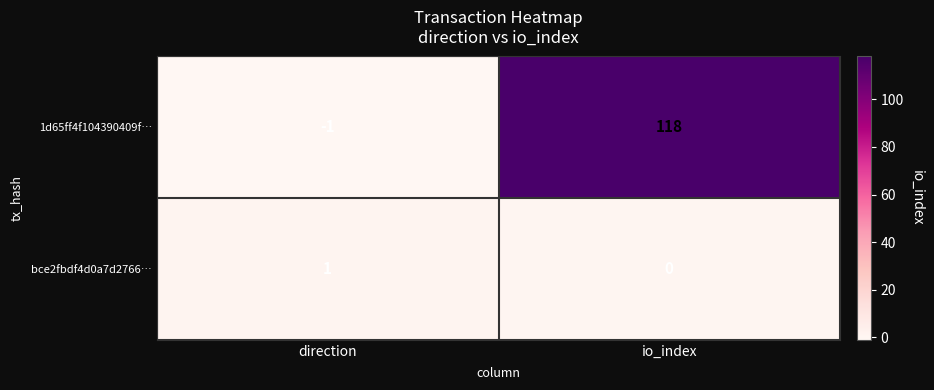

What is the difference between the maximum and minimum values in the 1d65ff4f104390409f… series?

119